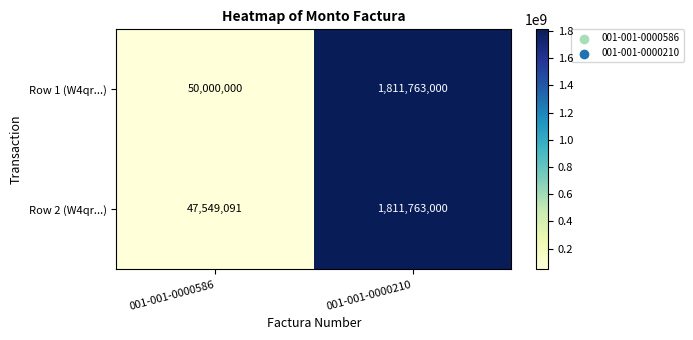

Where is Row 2 (W4qr...) nearest to the value 929656045?

001-001-0000586